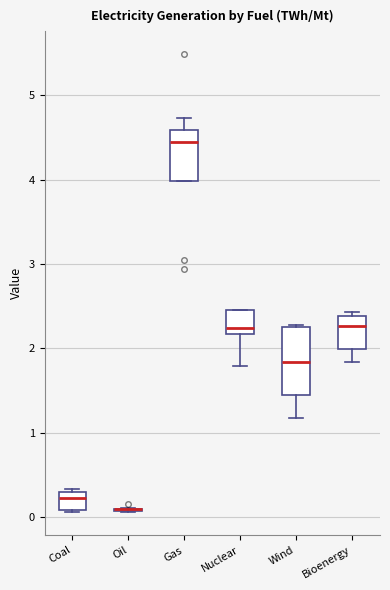

Reading left to right, transcribe this box plot: for each box, give where its median line is, the range the box spans, and where its two whiskers end, as read against the y-axis. The values are not printed on the chart, so give them approximately, as read against the axis.

Coal: median 0.2, box 0.1 to 0.3, whiskers 0.1 to 0.3 (just above the box's upper edge)
Oil: box collapsed to a line at 0.1, whiskers 0.1 to 0.1
Gas: median 4.4, box 4.0 to 4.6, whiskers 4.0 to 4.7
Nuclear: median 2.2 (just above the box's lower edge), box 2.2 to 2.5, whiskers 1.8 to 2.5
Wind: median 1.8, box 1.4 to 2.2, whiskers 1.2 to 2.3
Bioenergy: median 2.3, box 2.0 to 2.4, whiskers 1.8 to 2.4 (just above the box's upper edge)